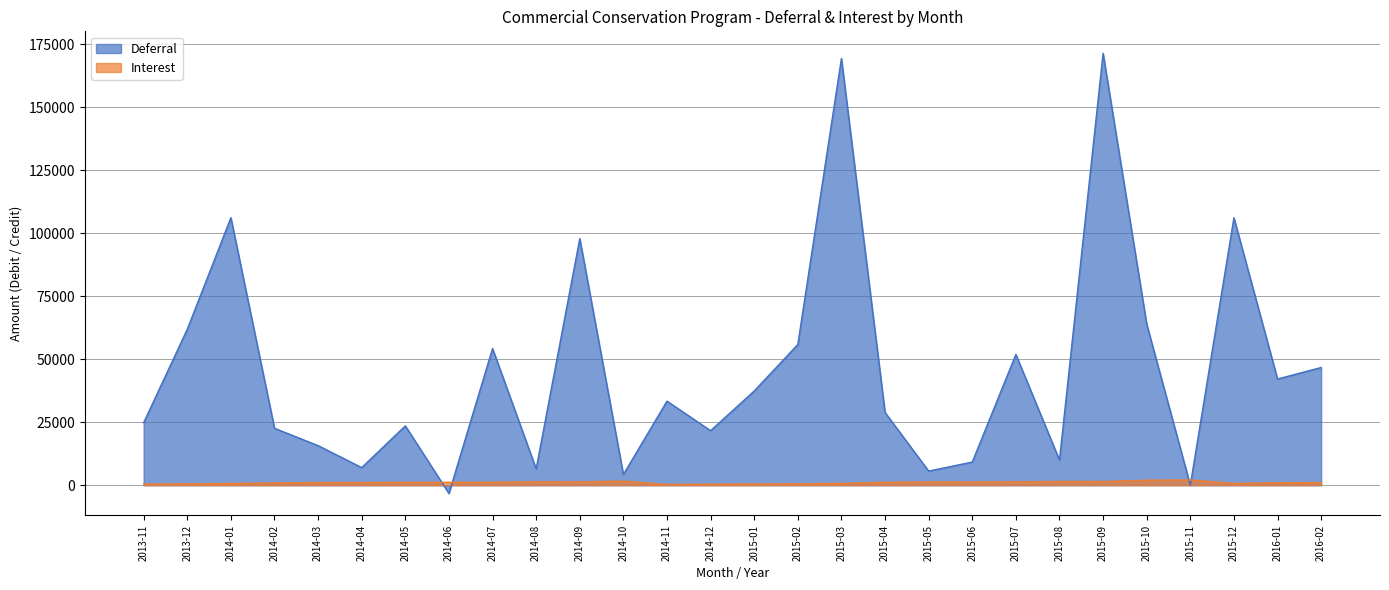

How many data points in Deferral are above 33374?

14